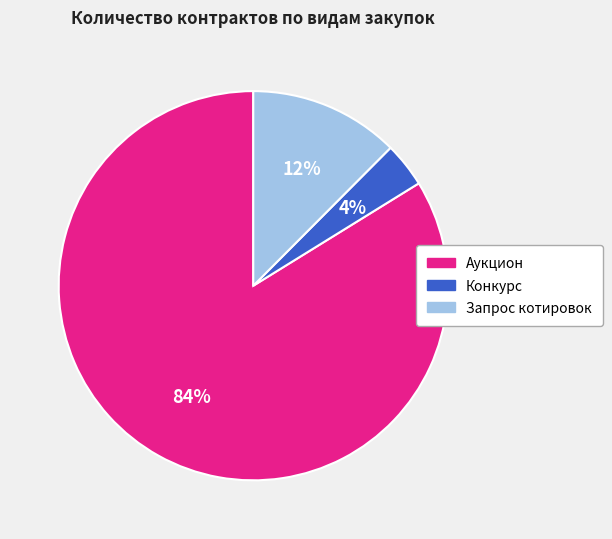

The Запрос котировок slice represents 2% of the pie. True or false?

False